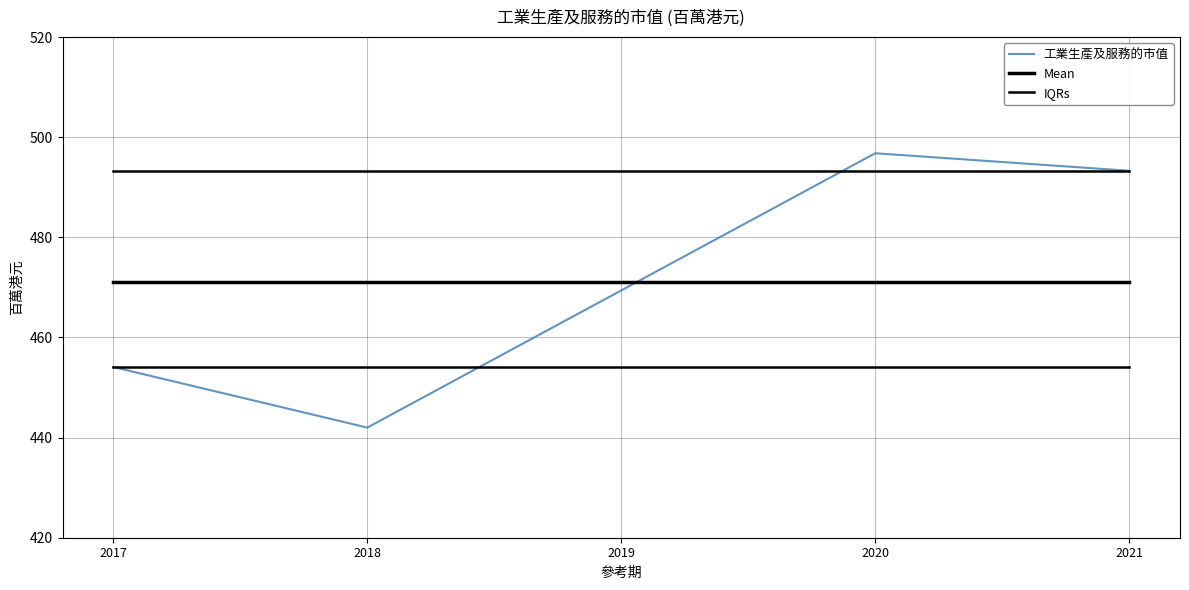

Which series has the largest range (max minus min)?

工業生產及服務的市值